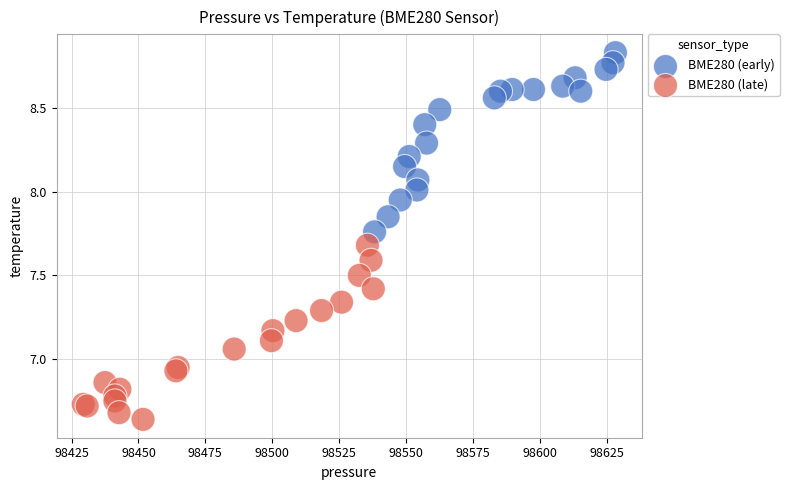

Which series has the widest spread of Y values?

BME280 (early)